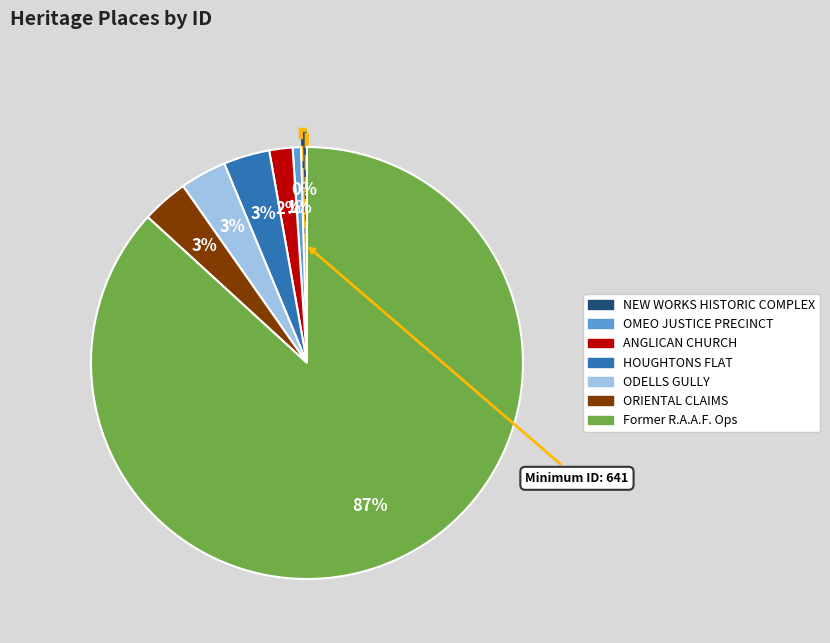

Is there a majority slice in this chart?

Yes